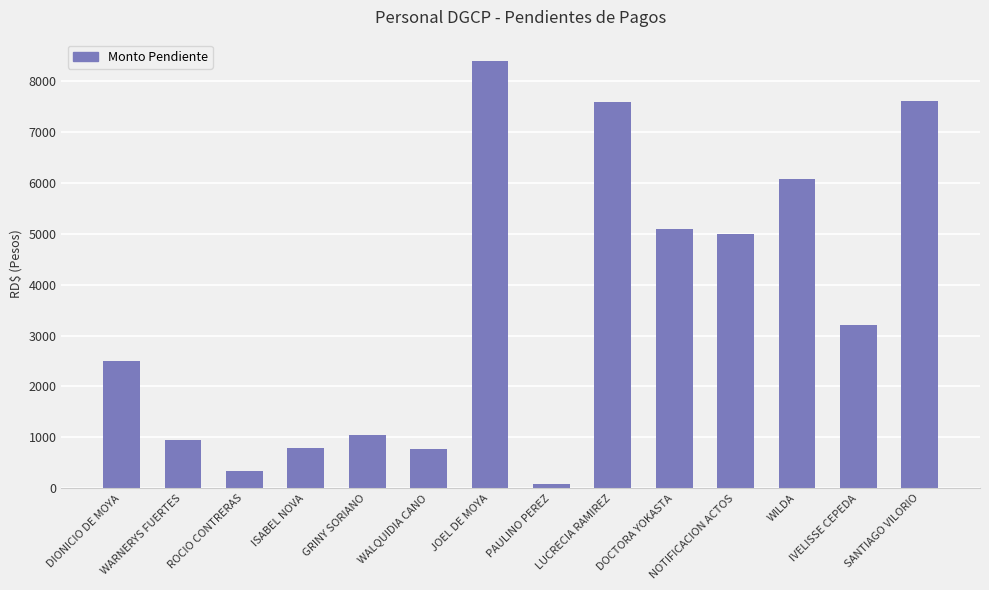

What is the value of the 7th bar from the left?

8400.0